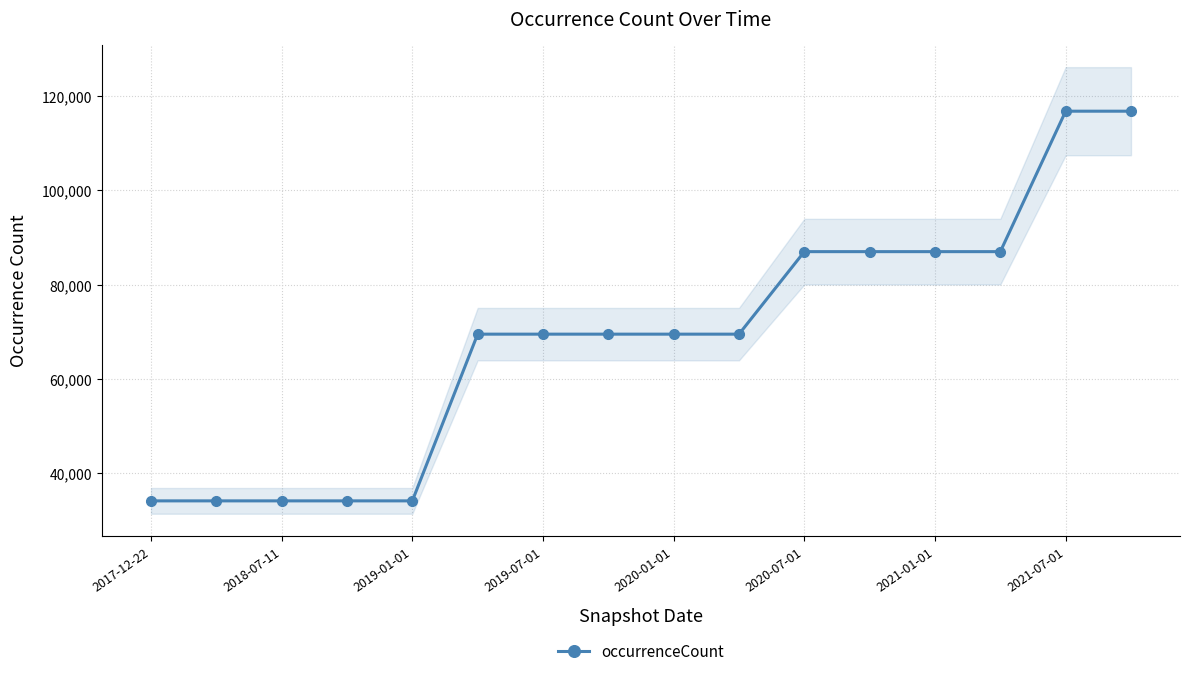

What is the maximum value for occurrenceCount?

116795